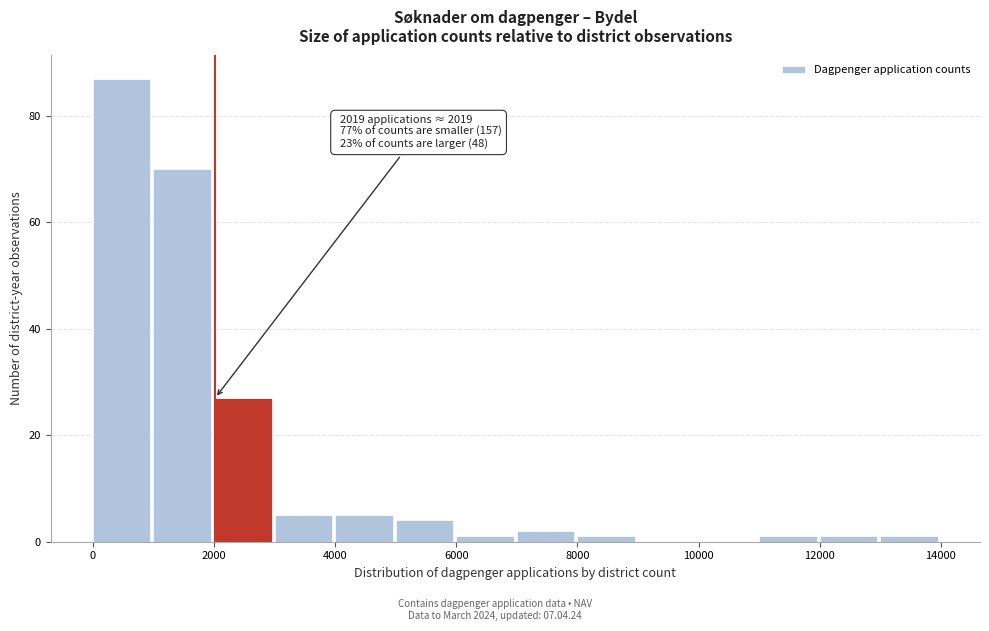

Which range on the x-axis has the tallest bar?

0 to 1000